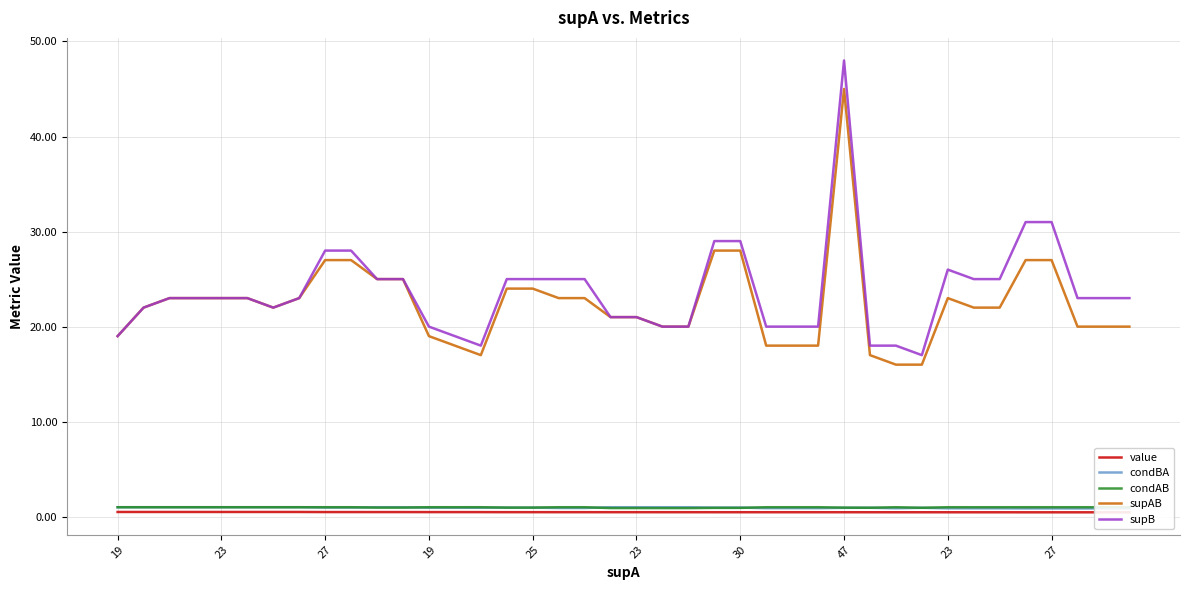

Which series changed the most between 23 and 37?

supAB